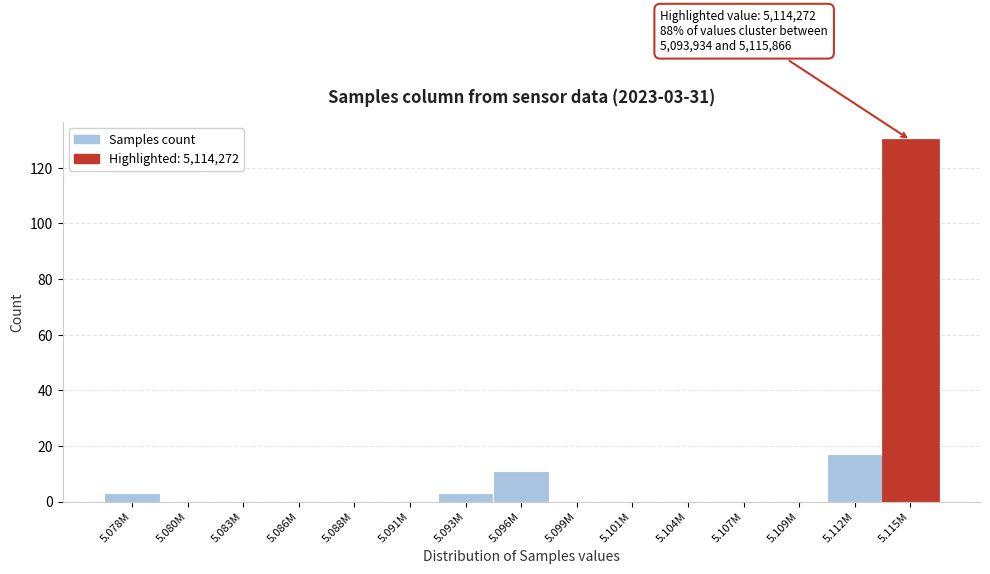

Reading right to left, transcribe all the data shown in this chart.

5.115M=130	5.112M=17	5.109M=0	5.107M=0	5.104M=0	5.101M=0	5.099M=0	5.096M=11	5.093M=3	5.091M=0	5.088M=0	5.086M=0	5.083M=0	5.080M=0	5.078M=3